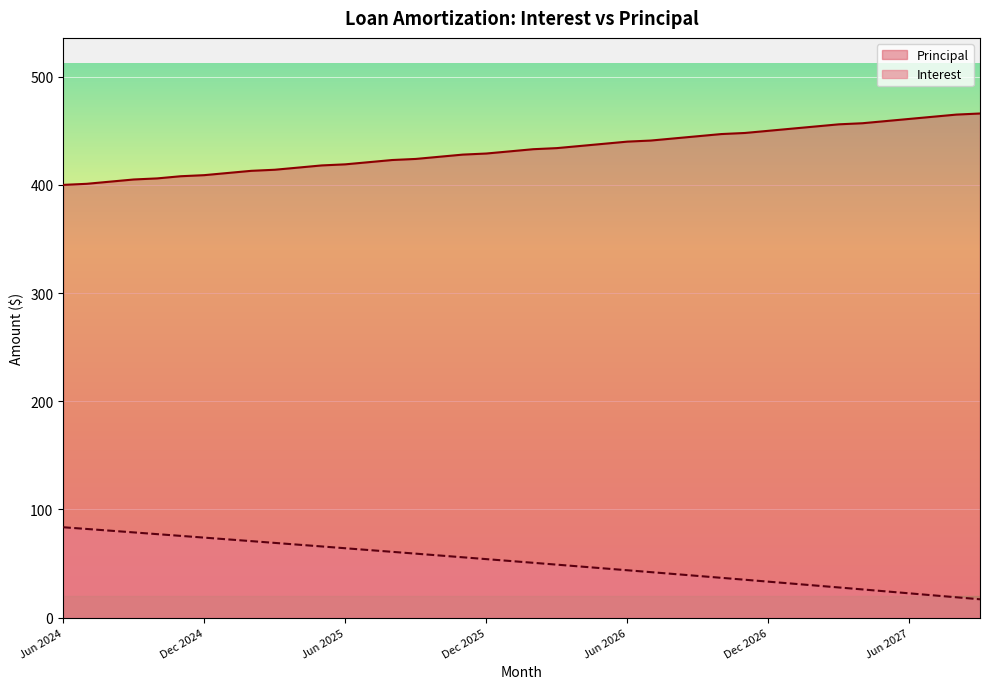

At Dec 2024, list the series in order from largest to smallest.

Principal, Interest